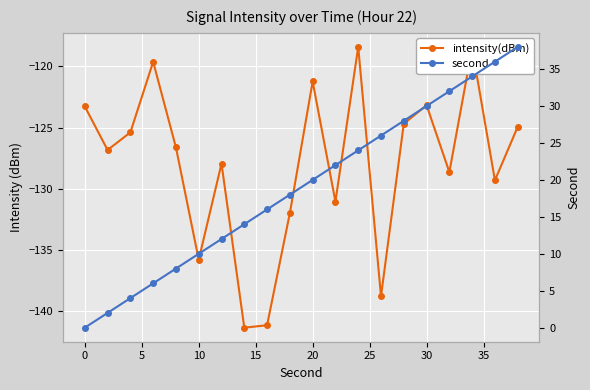

How many lines are shown in the chart?

2